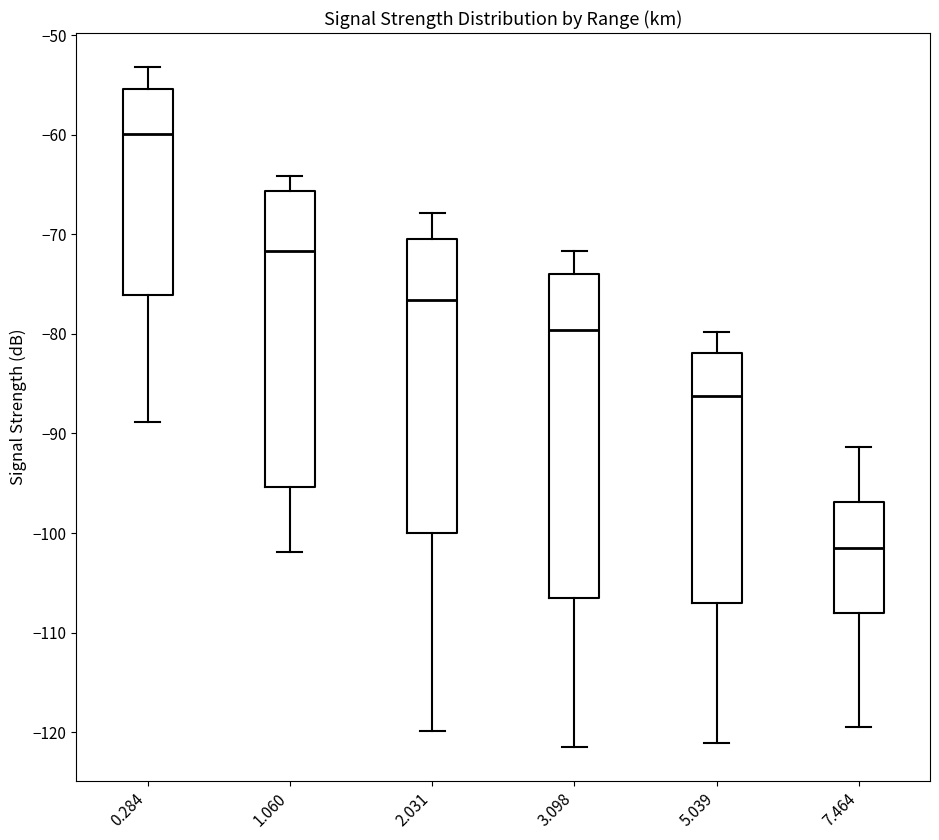

Where does the upper whisker of the box at x = 7.464 end on the y-axis? The values are not printed on the chart, so give them approximately, as read against the axis.

-91